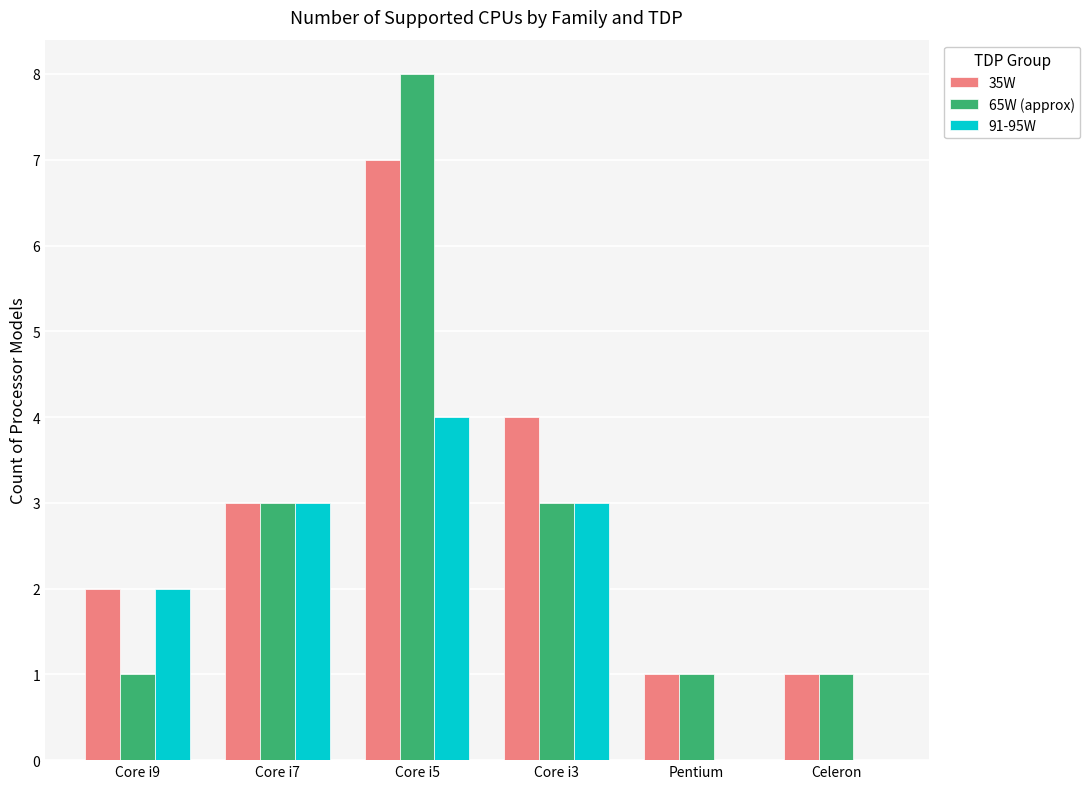

At which label is 91-95W closest to 2?

Core i9